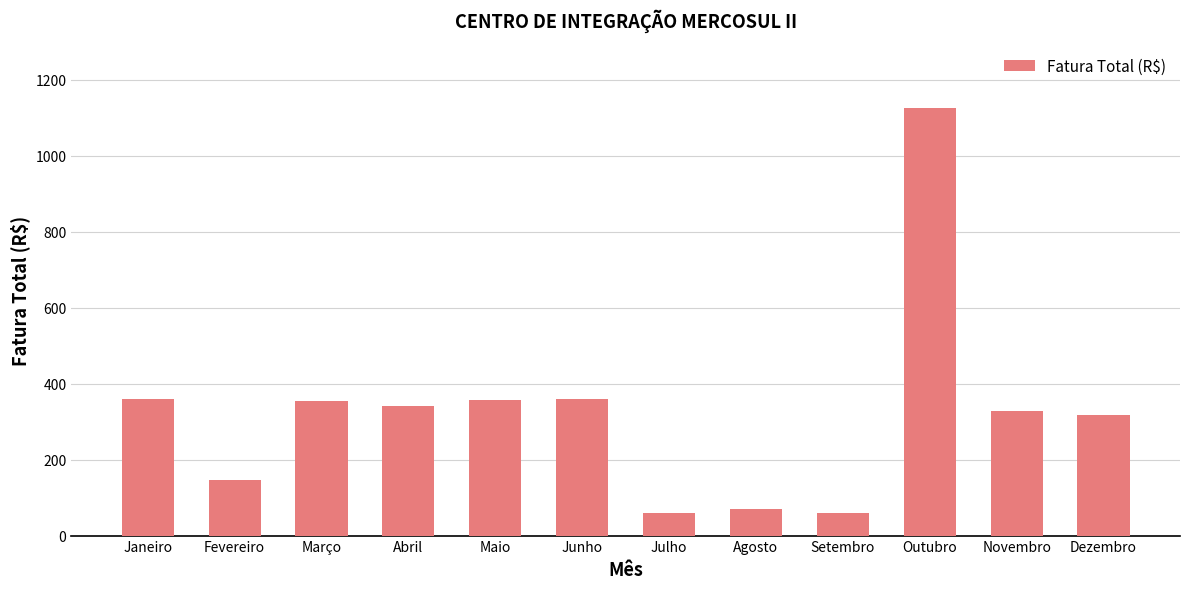

What is the ratio of the value at Abril to the value at Setembro?

5.7